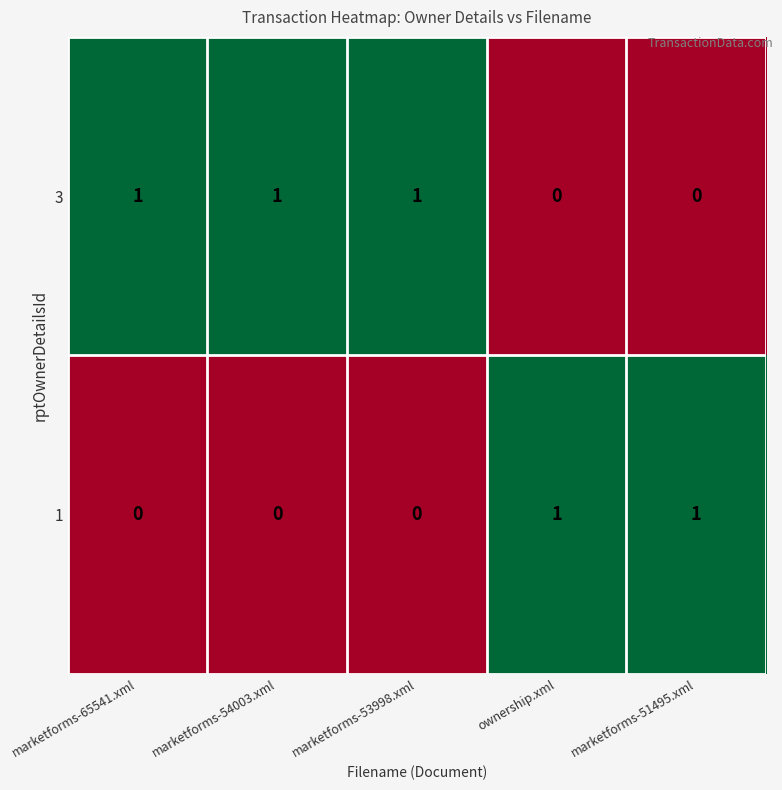

What is the sum of all 3 values?

3